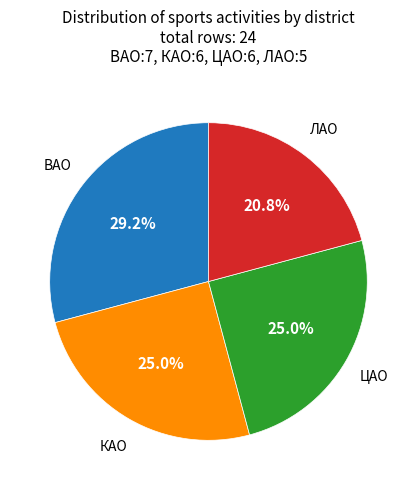

Does any single category account for the majority?

No